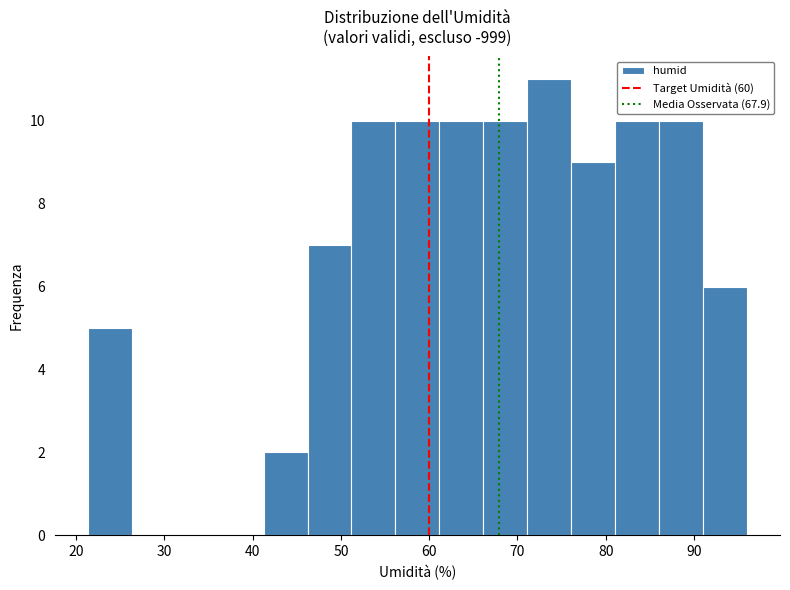

Reading left to right, transcribe this chart: for each bar, give the range it covers on the x-axis and its height. Neither the bar edges nor the heights are printed on the chart, so give them approximately, as read against the axes.

21 to 26: 5
26 to 31: 0
31 to 36: 0
36 to 41: 0
41 to 46: 2
46 to 51: 7
51 to 56: 10
56 to 61: 10
61 to 66: 10
66 to 71: 10
71 to 76: 11
76 to 81: 9
81 to 86: 10
86 to 91: 10
91 to 96: 6